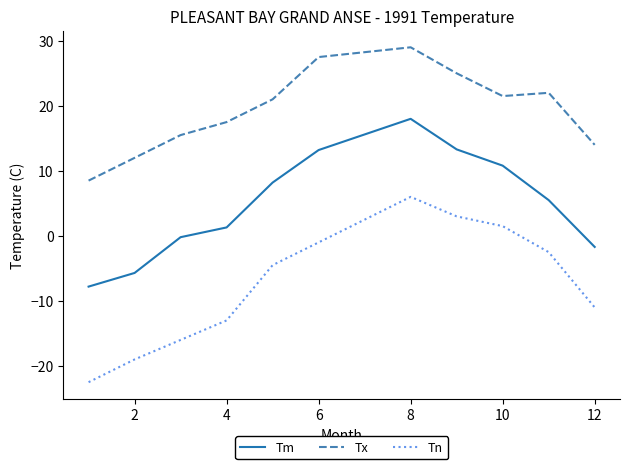

Is this an area chart (filled region under the line)?

No